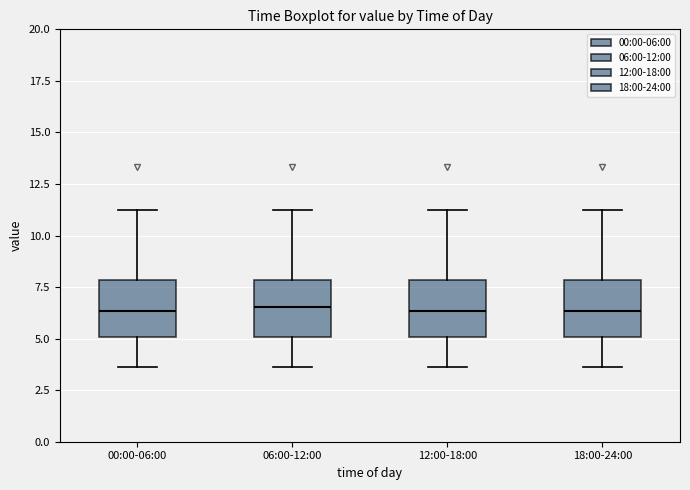

Reading left to right, read every box against the y-axis: the position of its median line, the range the box covers, and the ends of its whiskers. The values are not printed on the chart, so give them approximately, as read against the axis.

00:00-06:00: median 6.5, box 5.0 to 8.0, whiskers 3.5 to 11.0
06:00-12:00: median 6.5, box 5.0 to 8.0, whiskers 3.5 to 11.0
12:00-18:00: median 6.5, box 5.0 to 8.0, whiskers 3.5 to 11.0
18:00-24:00: median 6.5, box 5.0 to 8.0, whiskers 3.5 to 11.0